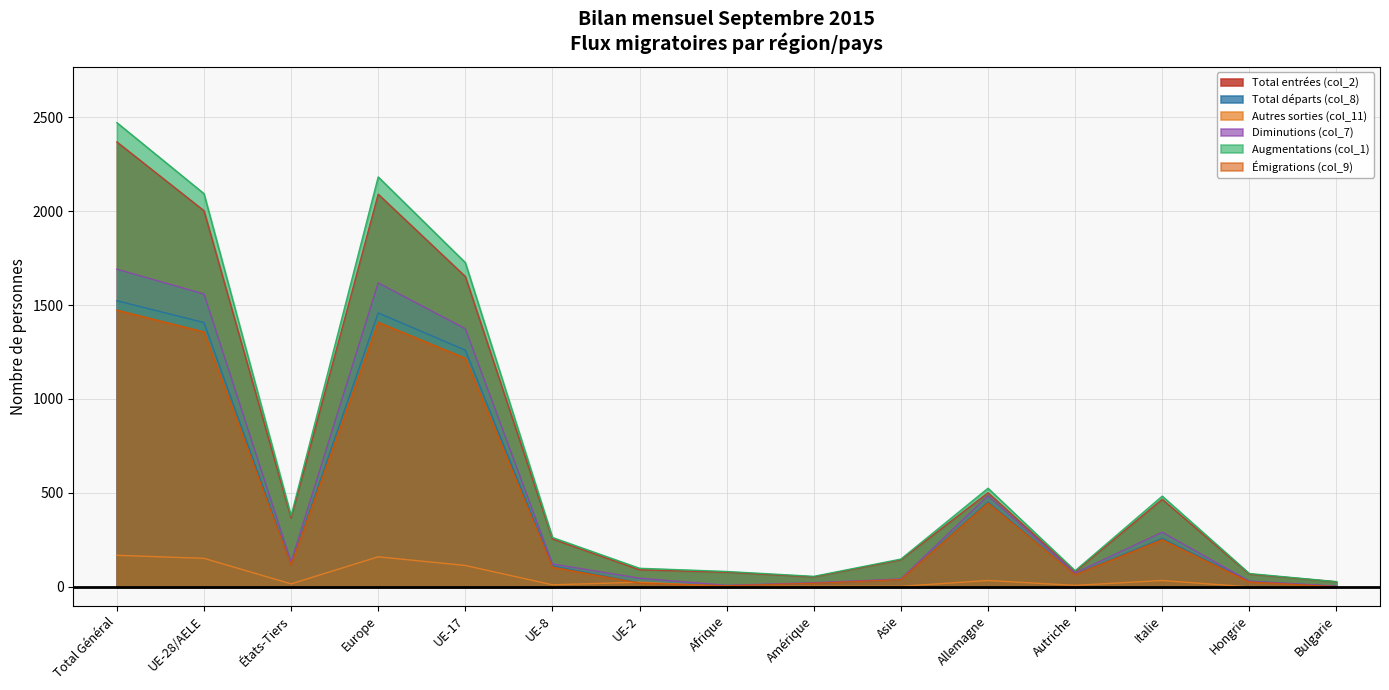

What is the highest value of the Total entrées (col_2) series?

2368